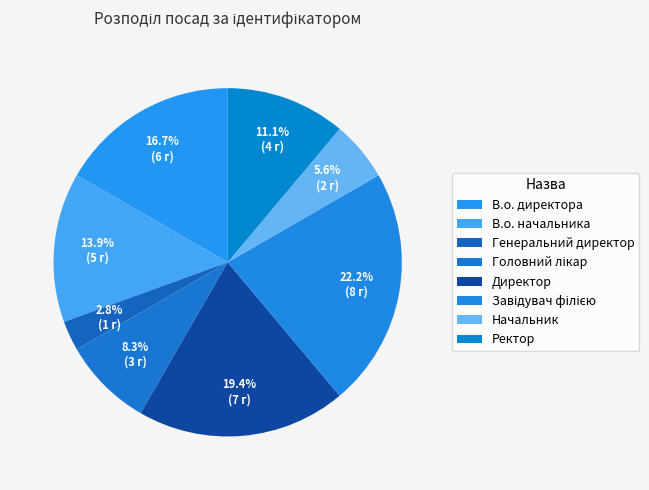

How many slices are in this pie chart?

8